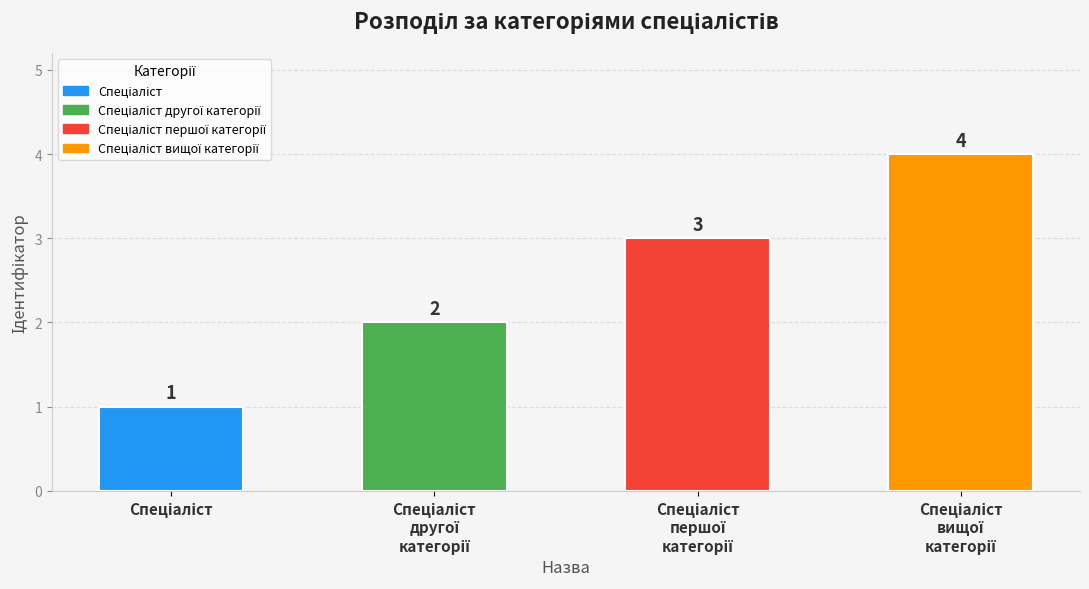

What is the sum of all values?

10